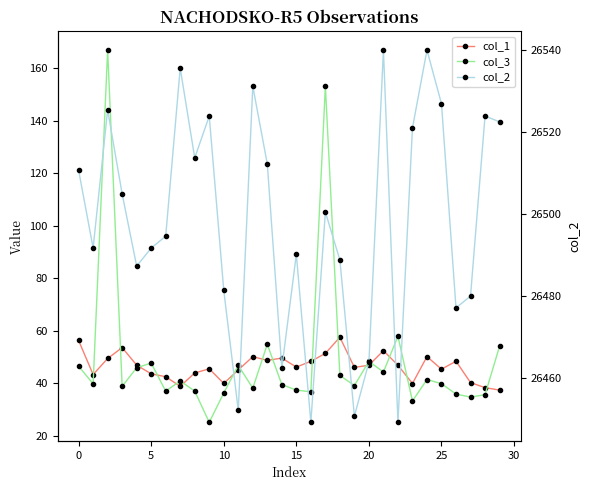

How many distinct data groups are displayed?

3